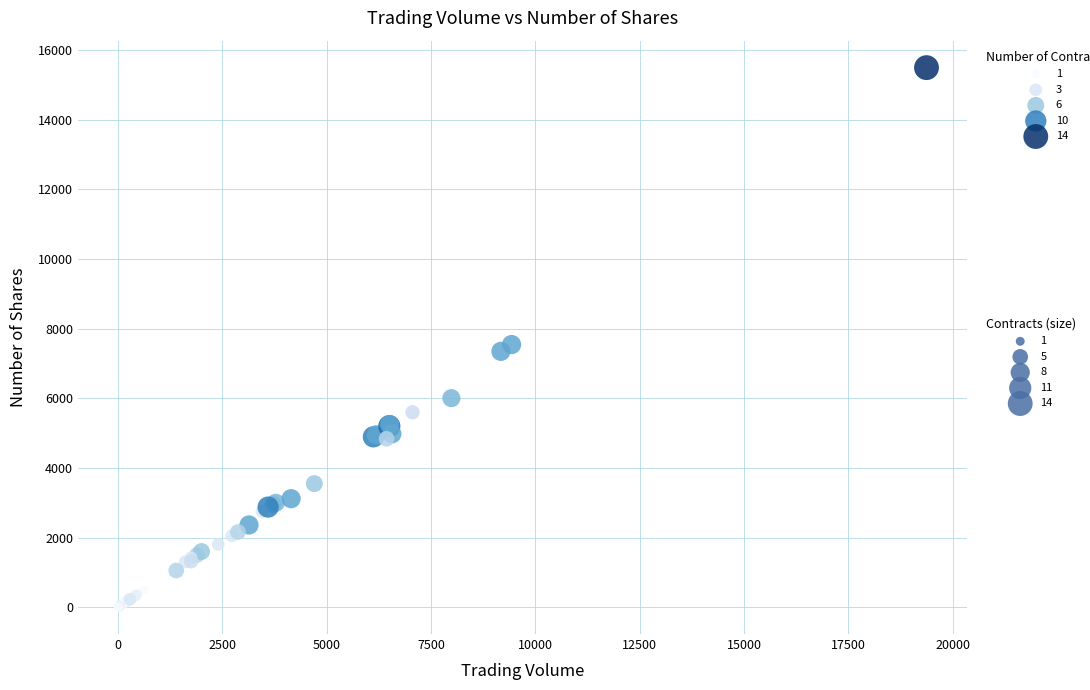

What Y value in the scatter plot is closest to 7752?

7545